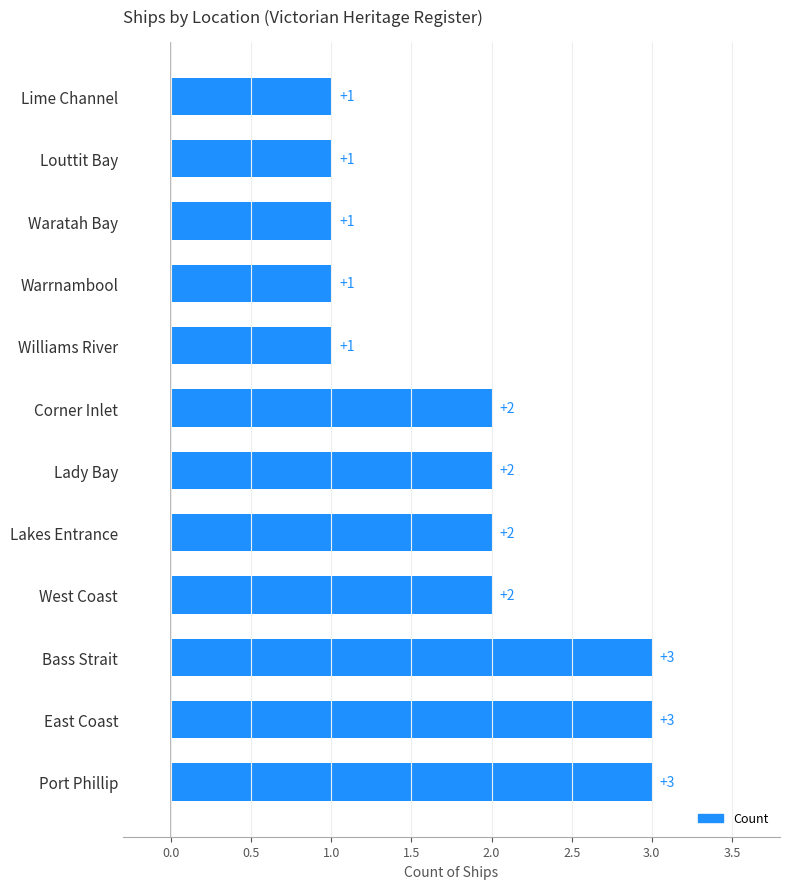

How many values are between 1 and 3?

12